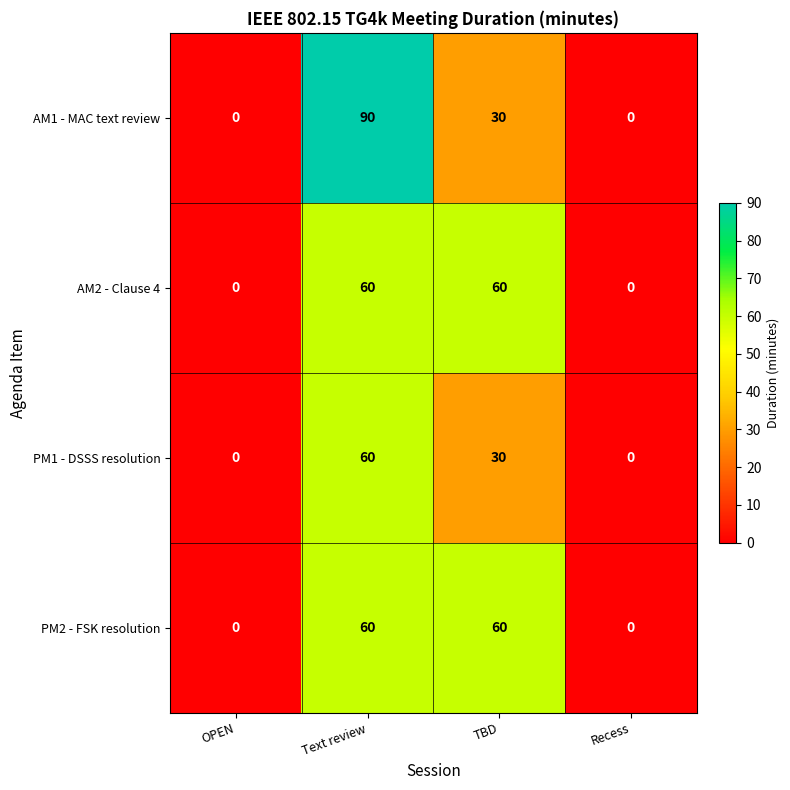

At which category does the chart reach its peak across all series?

Text review